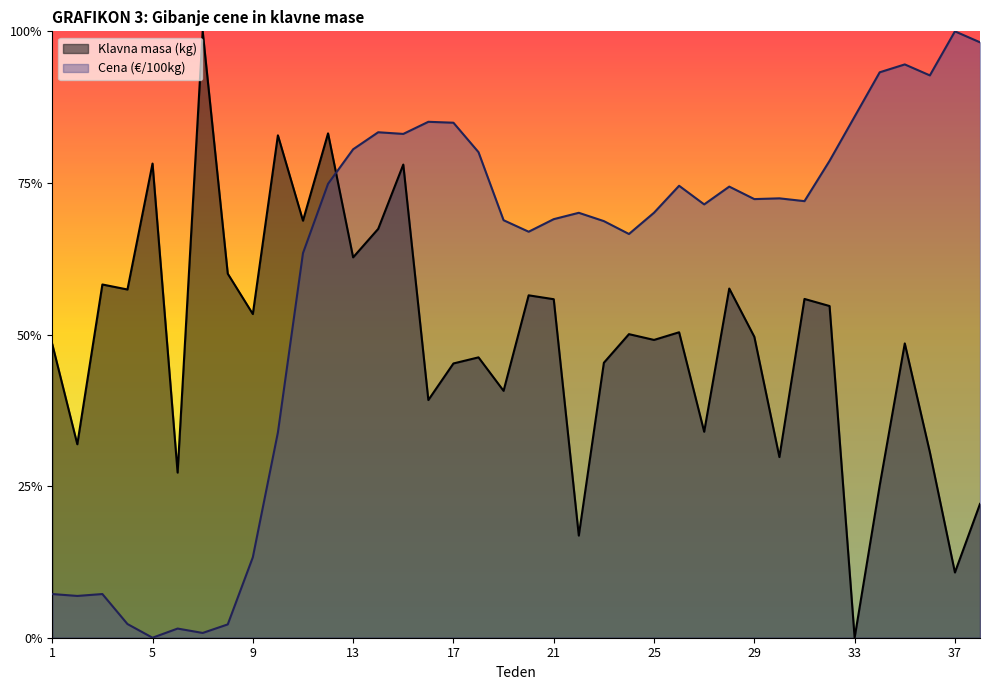

Between 34 and 36, which series saw the biggest shift?

Klavna masa (kg)